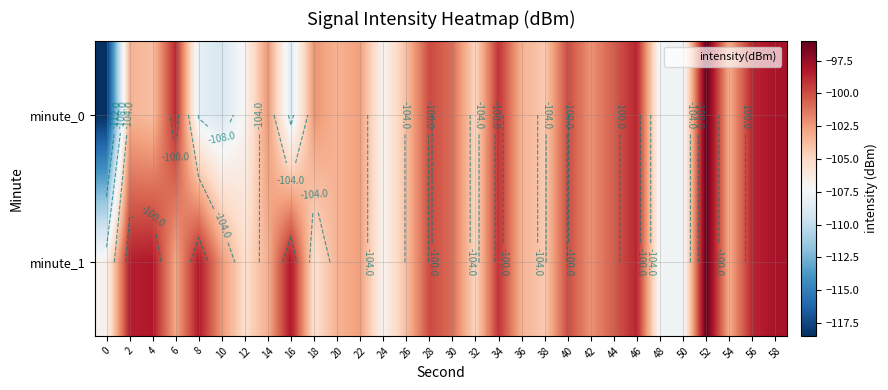

How many values in the minute_1 series are below -102?

17